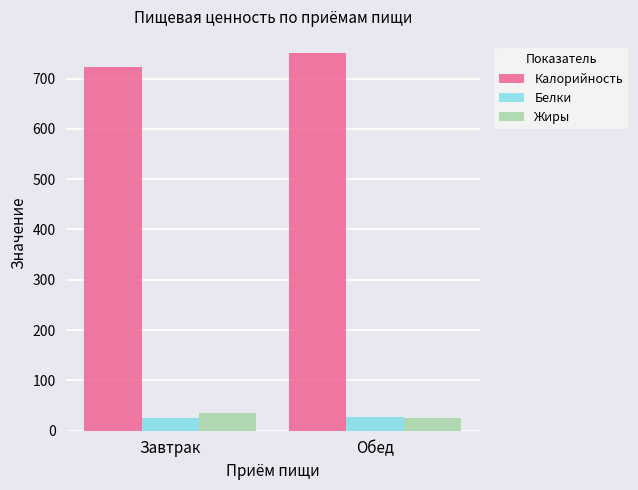

What is the minimum value for Калорийность?

723.0